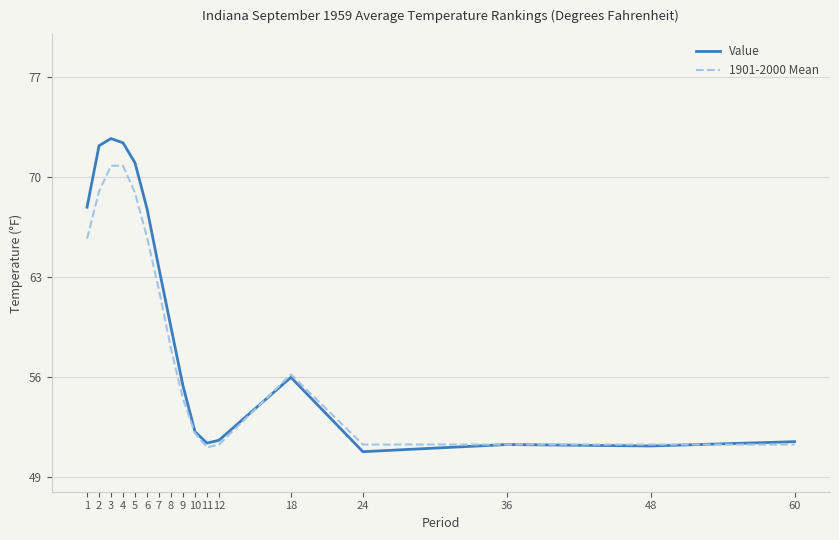

What is the smallest value displayed?

50.8